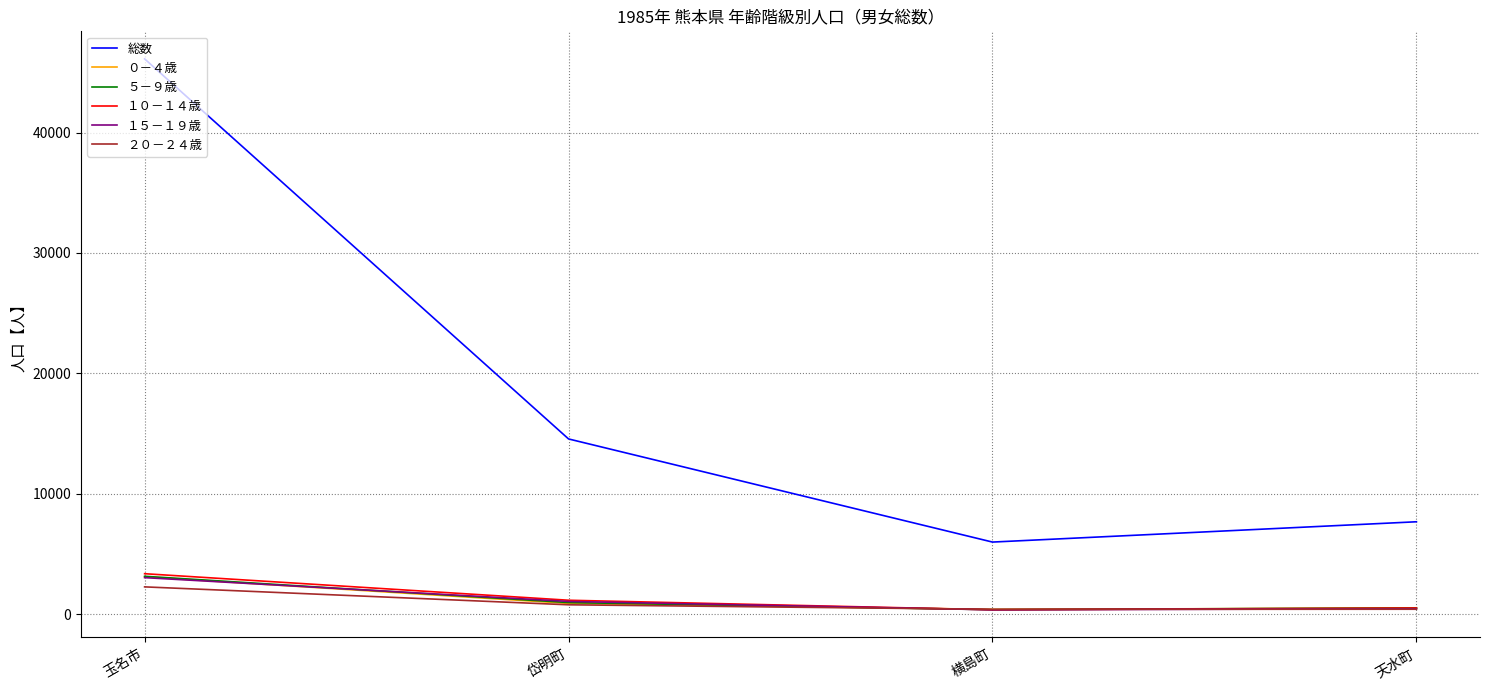

Which series has the largest total across all categories?

総数